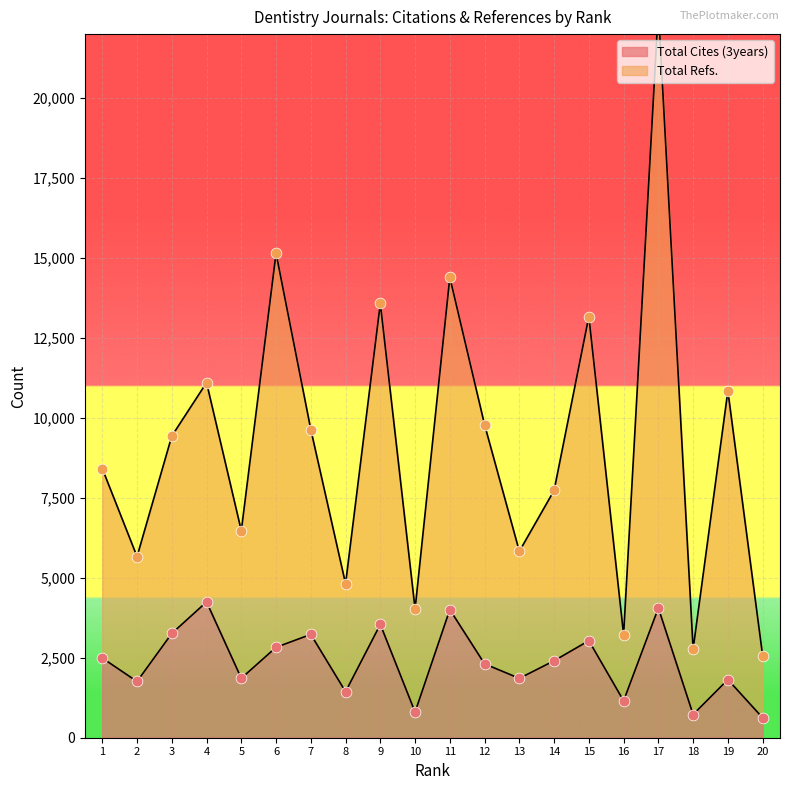

Is the value of Total Refs. at 11 greater than the value of Total Cites (3years) at 17?

Yes